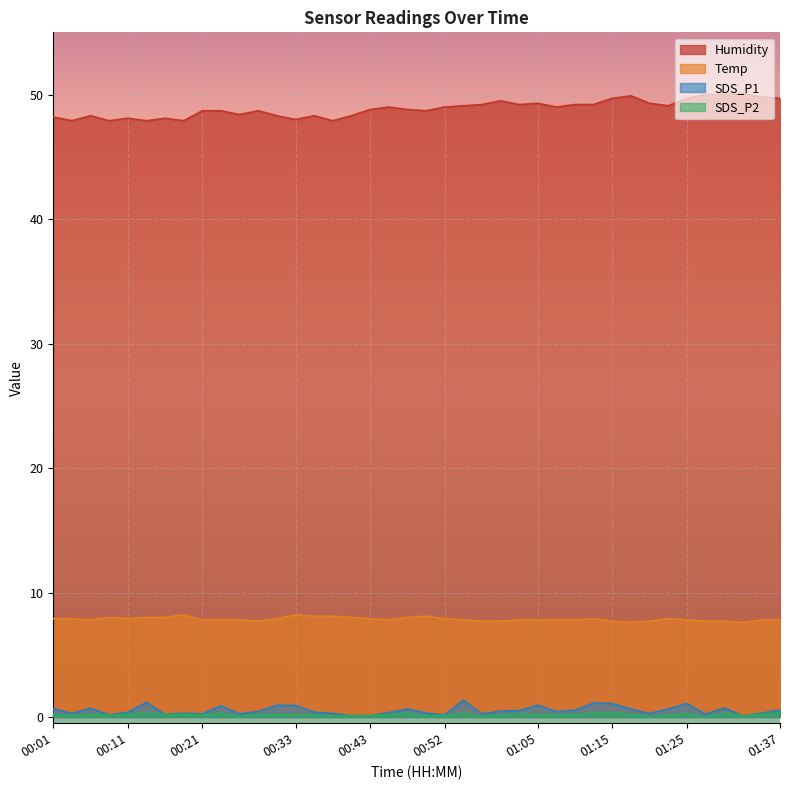

Rank the series by their maximum value, from lowest to highest.

SDS_P2, SDS_P1, Temp, Humidity